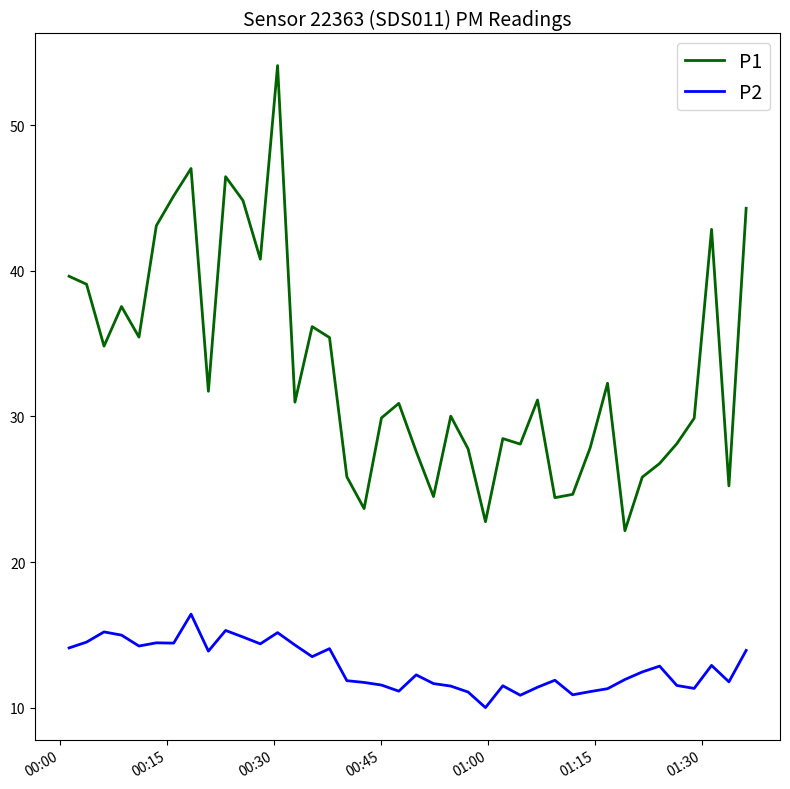

List the series in order of their peak value, highest first.

P1, P2